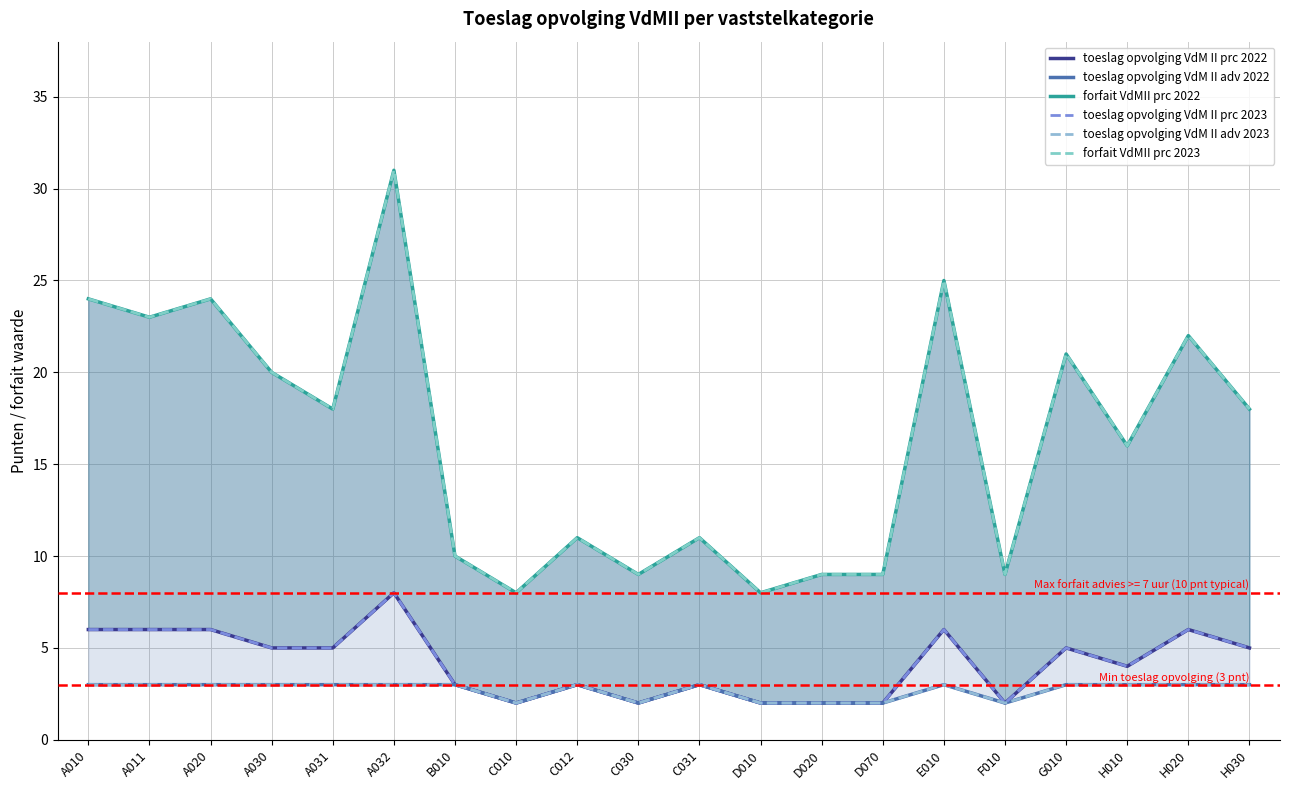

True or false: toeslag opvolging VdM II adv 2023 has a value of 3 at A020.

True